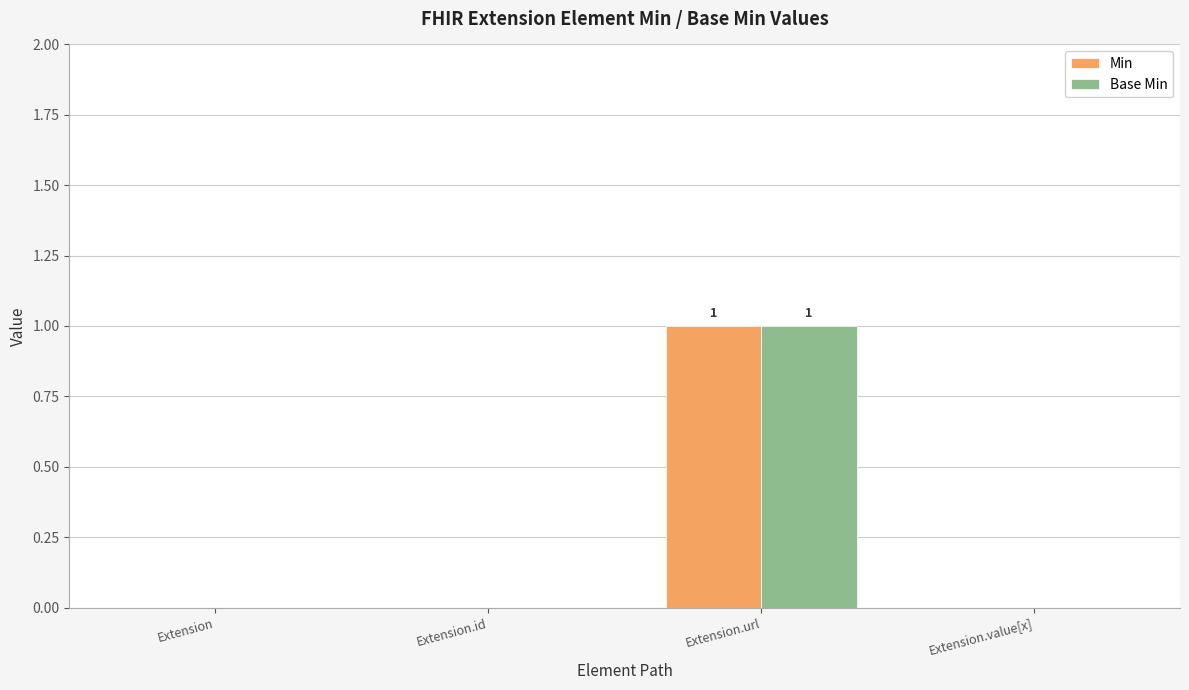

Reading left to right, what are all the values shown in this chart?

Min: Extension=0	Extension.id=0	Extension.url=1	Extension.value[x]=0
Base Min: Extension=0	Extension.id=0	Extension.url=1	Extension.value[x]=0